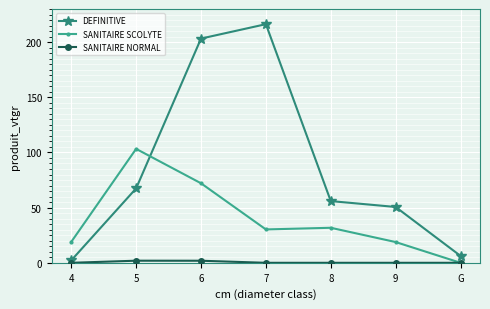

What is the total value across all series at 9?

69.4